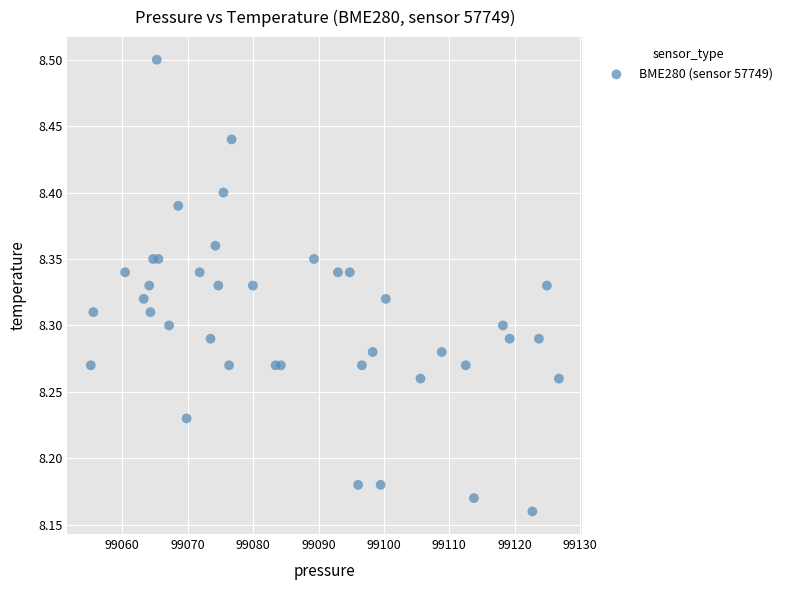

What is the range of X values (max minus min)?

71.6